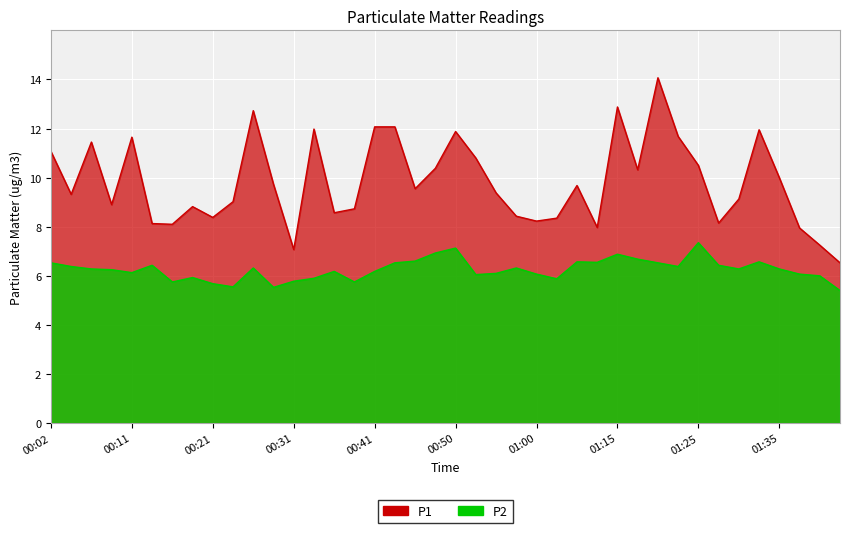

True or false: P2 and P1 intersect in this chart.

False